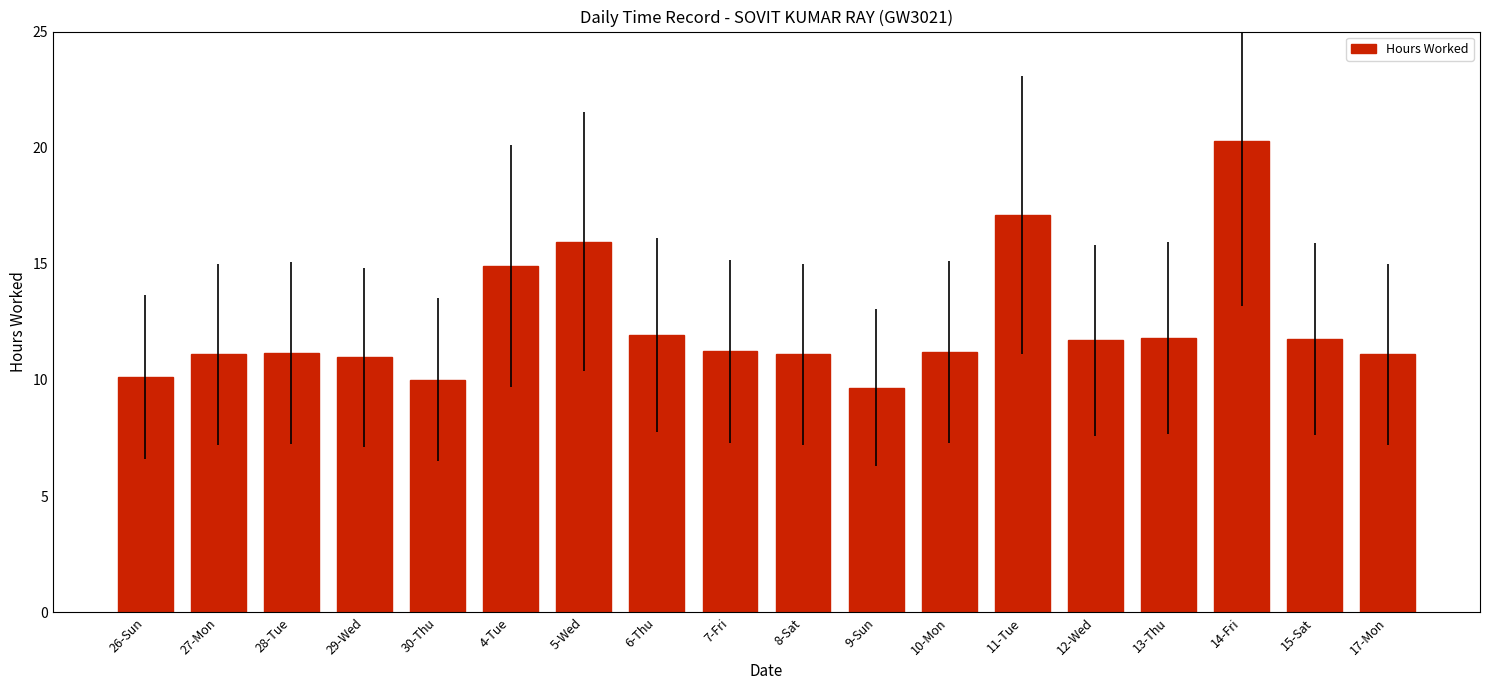

At which label is the value closest to 14?

4-Tue